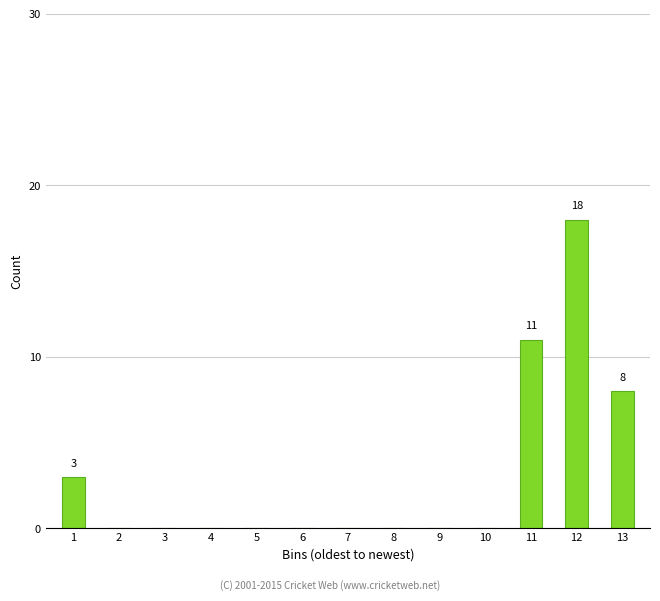

Reading left to right, extract all data points from this chart.

1=3	2=0	3=0	4=0	5=0	6=0	7=0	8=0	9=0	10=0	11=11	12=18	13=8